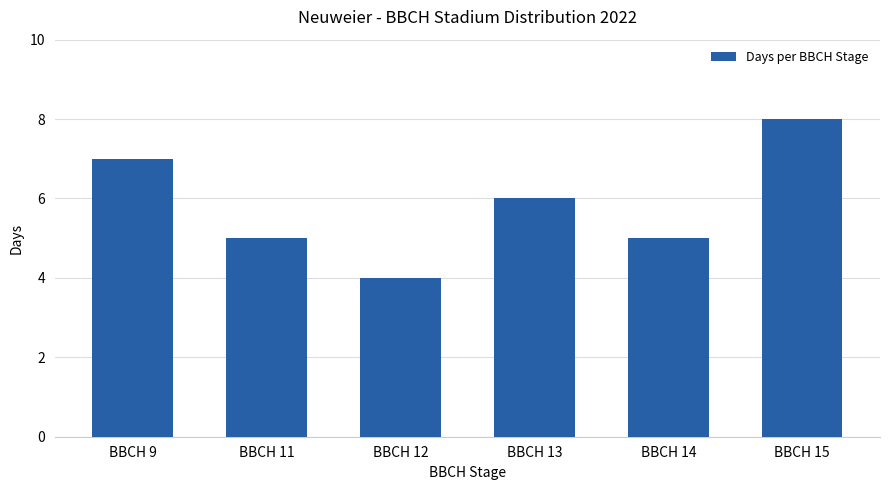

How many series are shown in this chart?

1